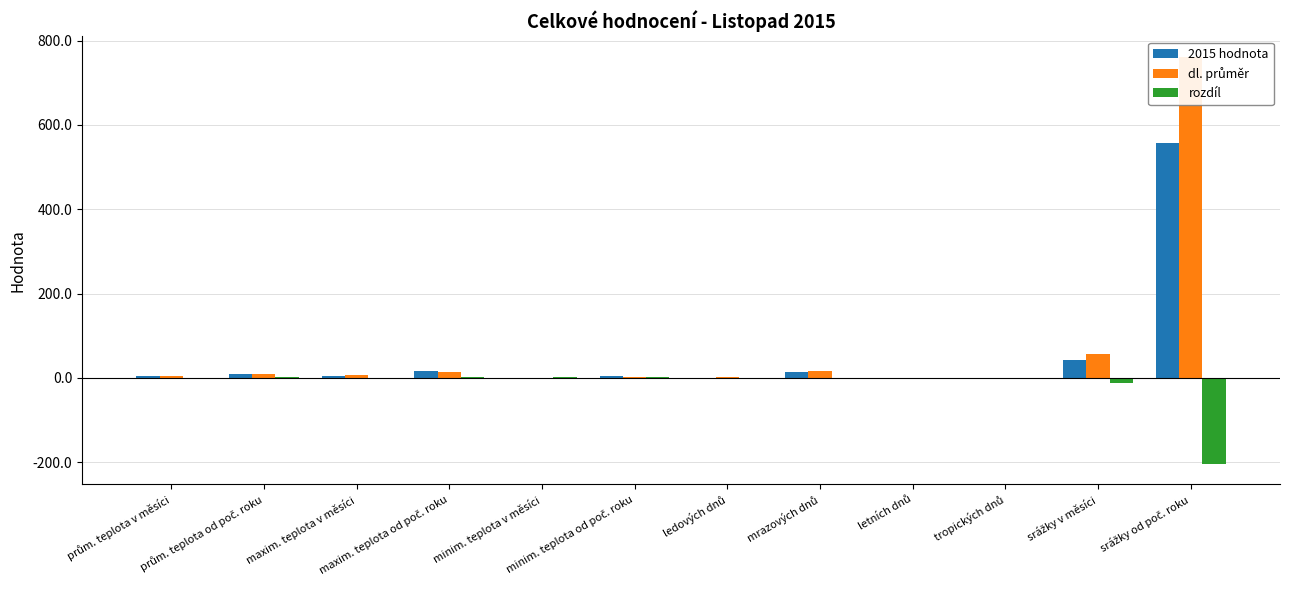

Which series changed the most between minim. teplota v měsíci and mrazových dnů?

dl. průměr